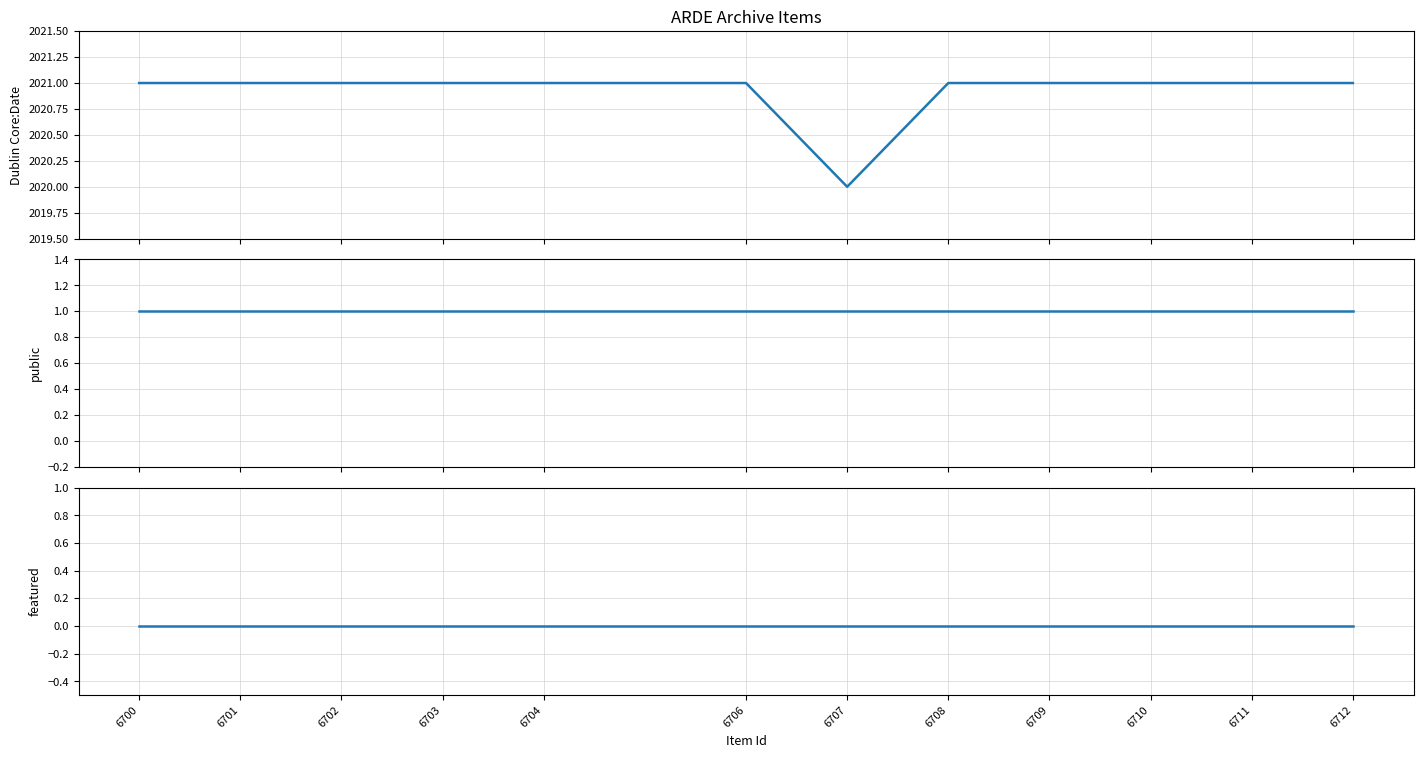

Reading left to right, transcribe all the data shown in this chart.

Dublin Core:Date: 2021	2021	2021	2021	2021	2021	2020	2021	2021	2021	2021	2021
public: 1	1	1	1	1	1	1	1	1	1	1	1
featured: 0	0	0	0	0	0	0	0	0	0	0	0